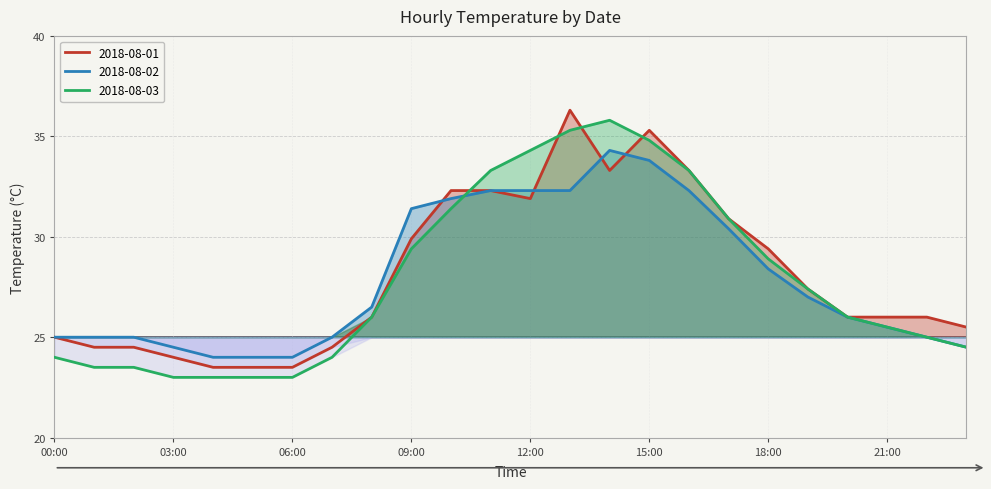

How many lines are shown in the chart?

3